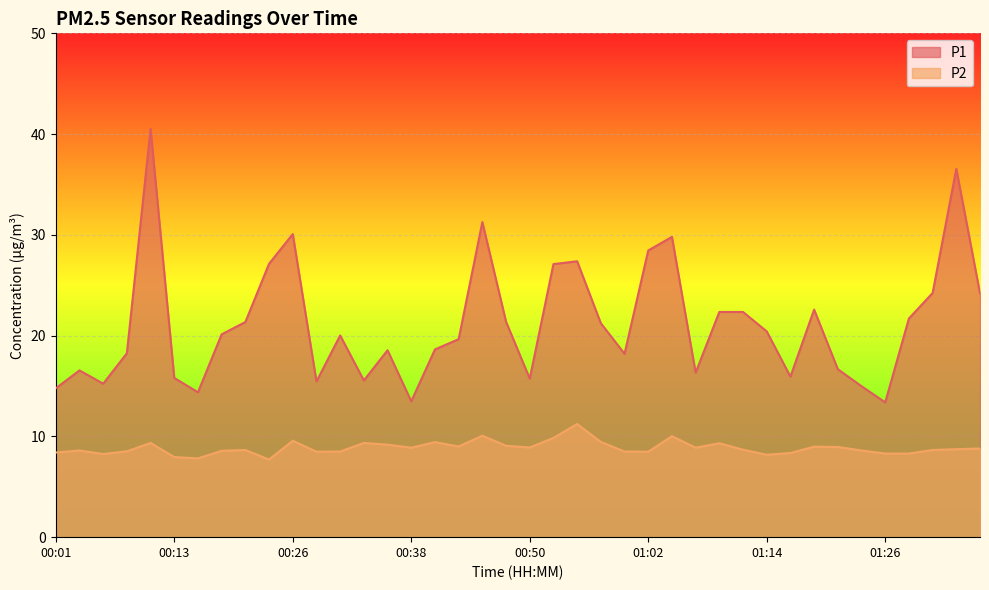

At which category does P2 reach its first local valley?

00:06